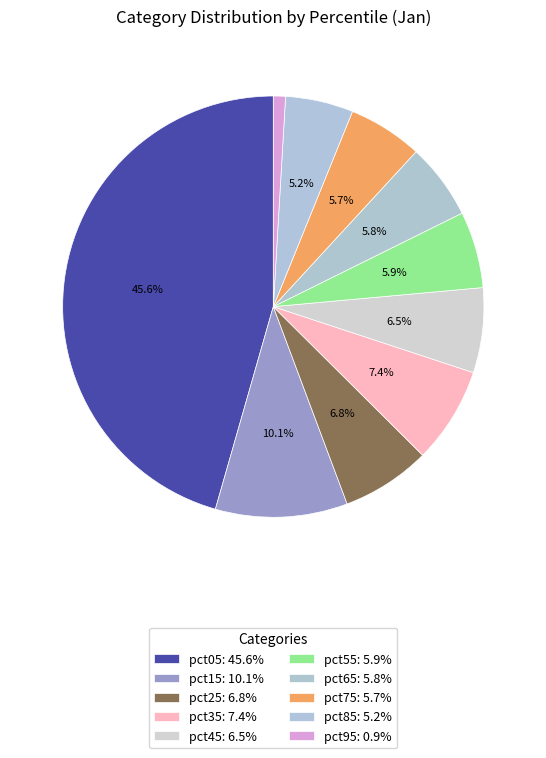

To the nearest percent, what is the average slice percentage?

10%